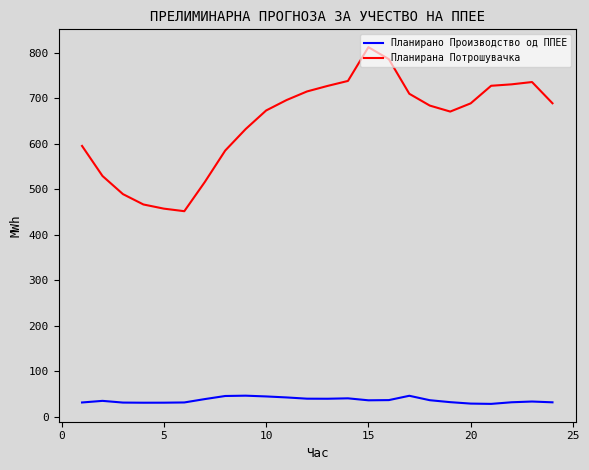

What is the difference between the maximum and minimum values in the Планирана Потрошувачка series?

360.8